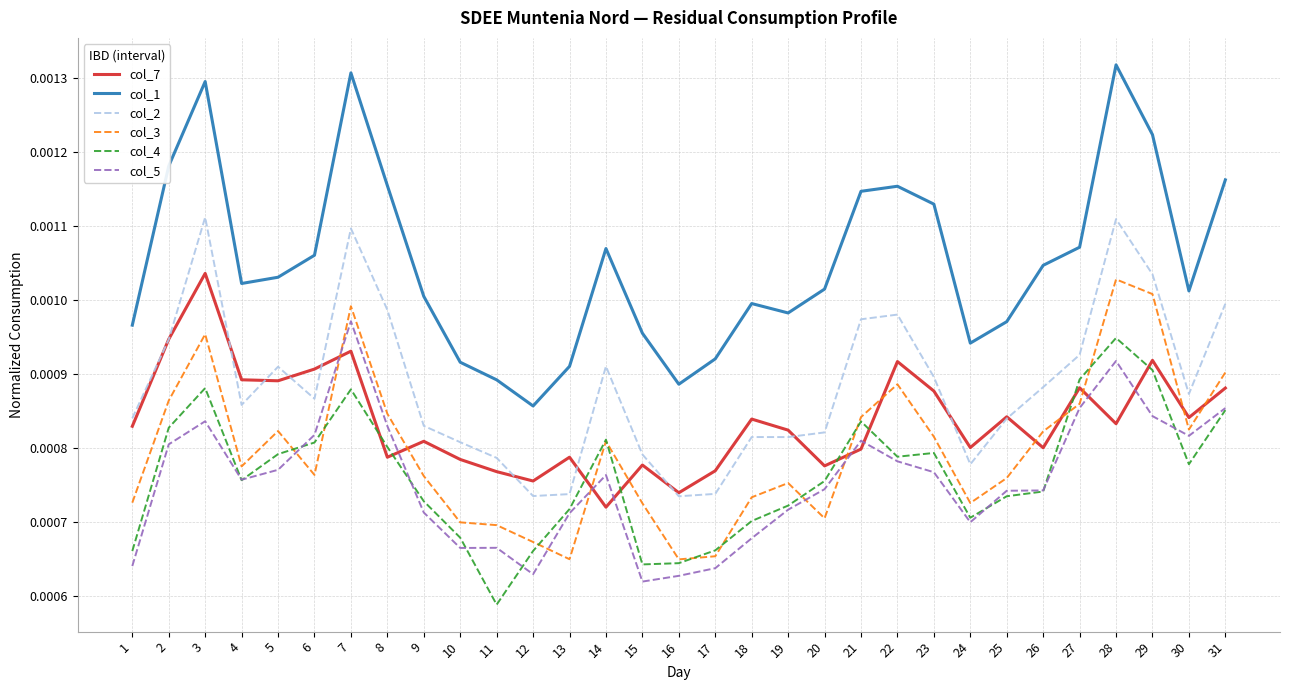

At which category does the chart reach its minimum across all series?

11